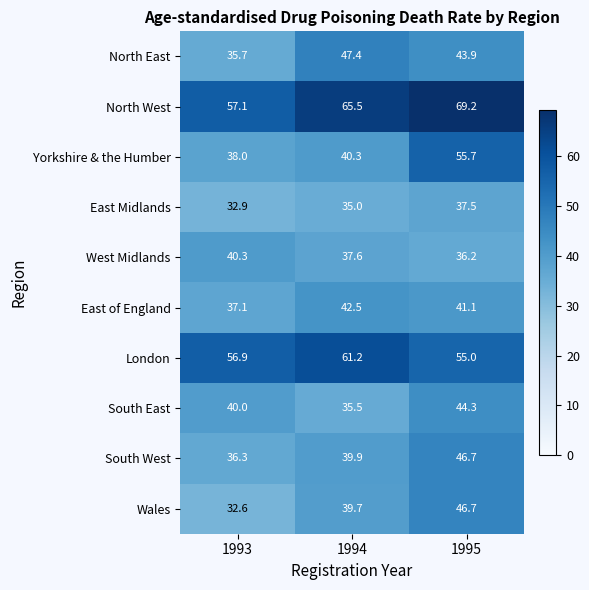

Reading left to right, what are all the values shown in this chart?

North East: 1993=35.7	1994=47.4	1995=43.9
North West: 1993=57.1	1994=65.5	1995=69.2
Yorkshire & the Humber: 1993=38.0	1994=40.3	1995=55.7
East Midlands: 1993=32.9	1994=35.0	1995=37.5
West Midlands: 1993=40.3	1994=37.6	1995=36.2
East of England: 1993=37.1	1994=42.5	1995=41.1
London: 1993=56.9	1994=61.2	1995=55.0
South East: 1993=40.0	1994=35.5	1995=44.3
South West: 1993=36.3	1994=39.9	1995=46.7
Wales: 1993=32.6	1994=39.7	1995=46.7